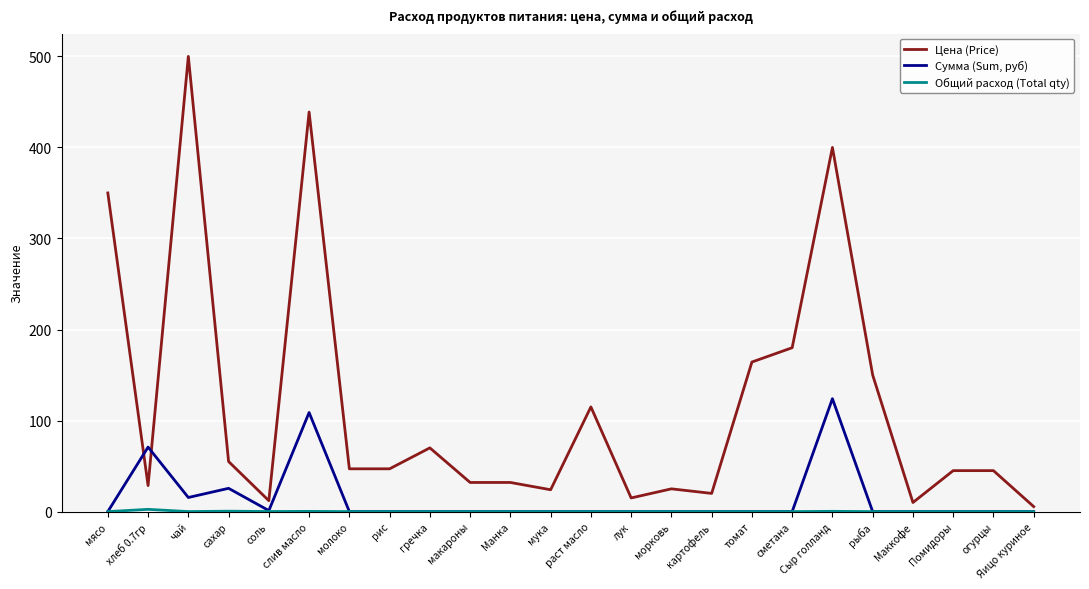

What is the total value across all series at Яицо куриное?

5.5